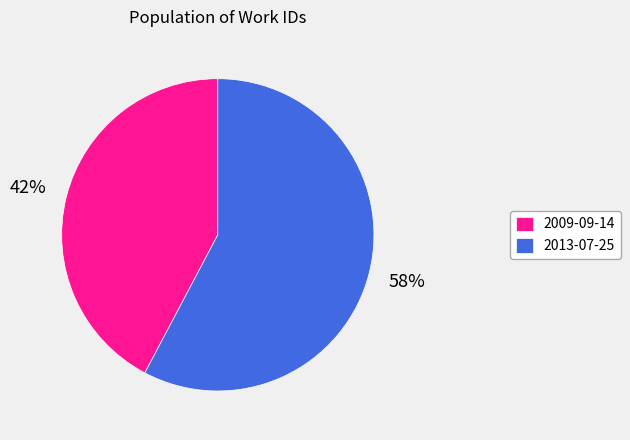

How many slices are in this pie chart?

2